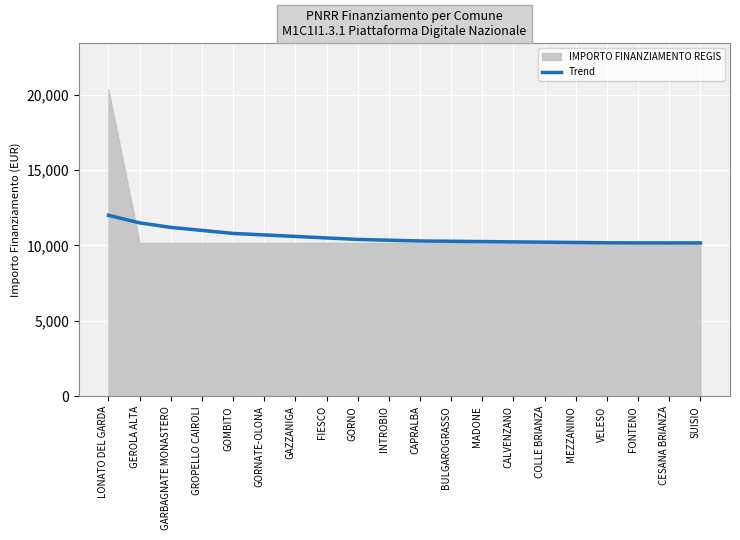

True or false: Trend has a value of 5988 at CALVENZANO.

False